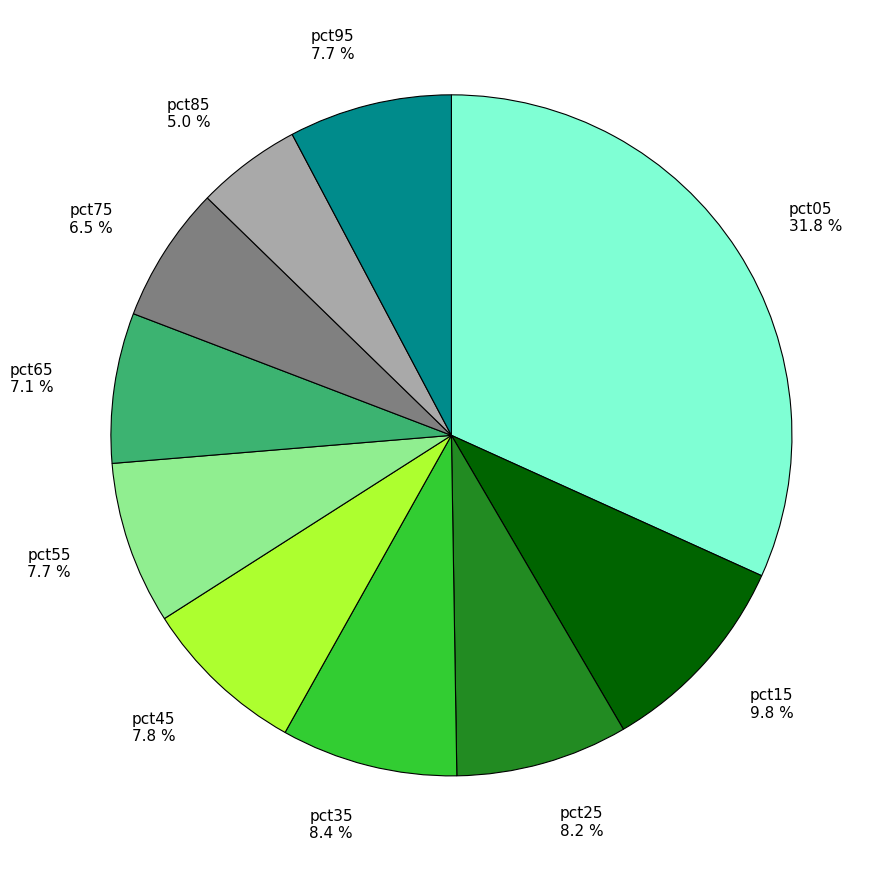

Is the sum of pct15 9.8 % and pct95 7.7 % greater than half?

No